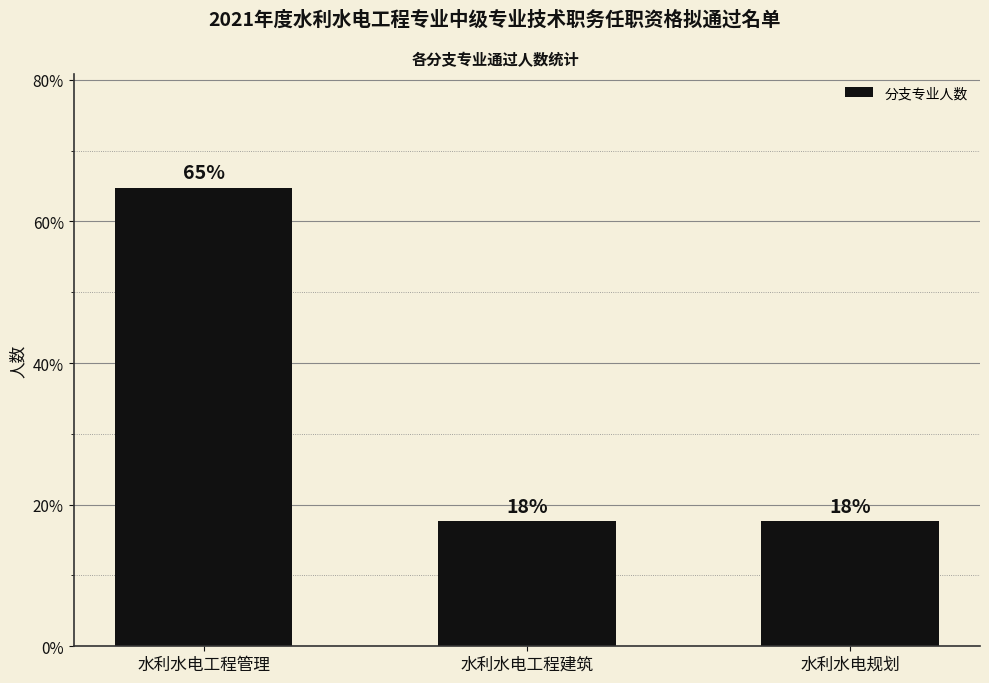

How many bars are there in total?

3